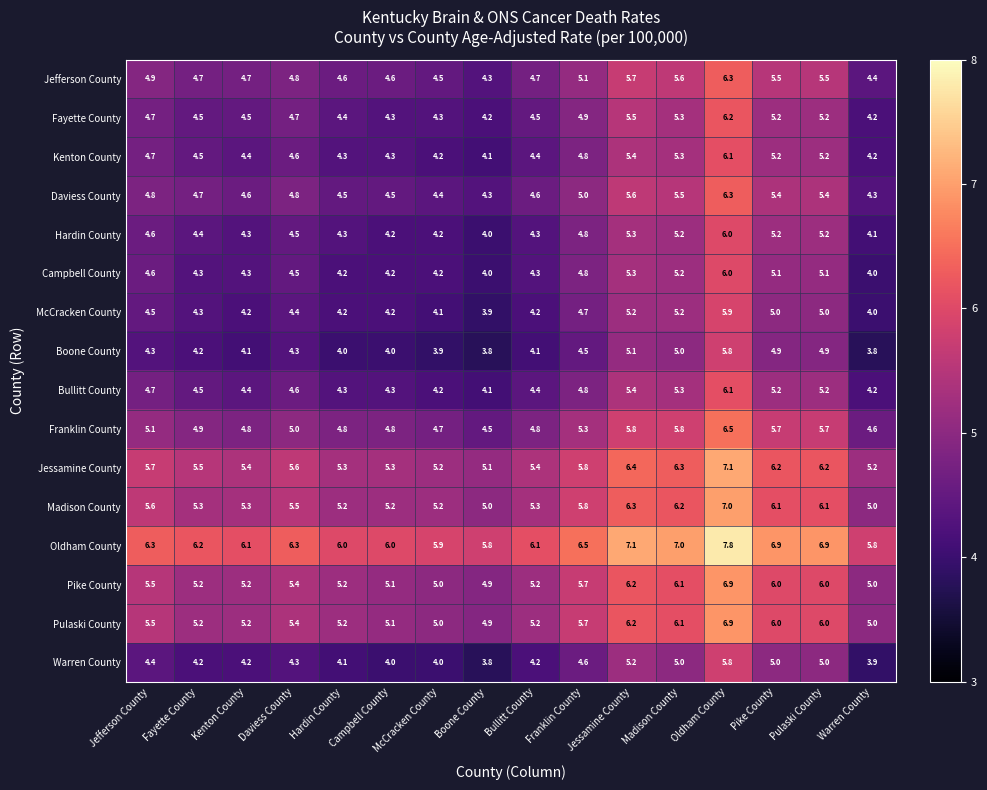

What is the average value of the Bullitt County series?

4.7